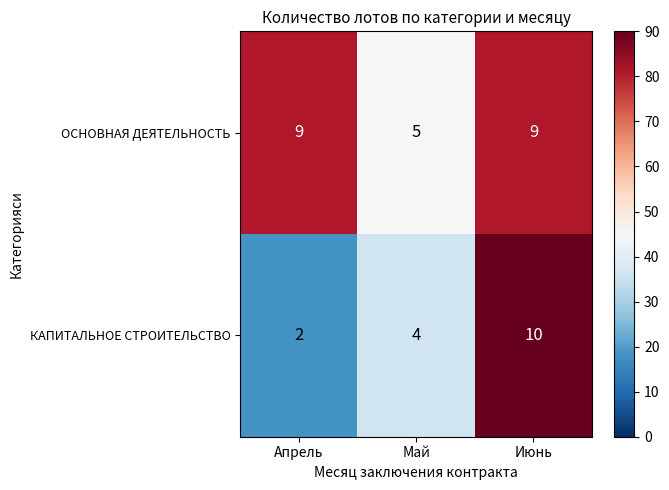

Read the КАПИТАЛЬНОЕ СТРОИТЕЛЬСТВО value at Май.

4